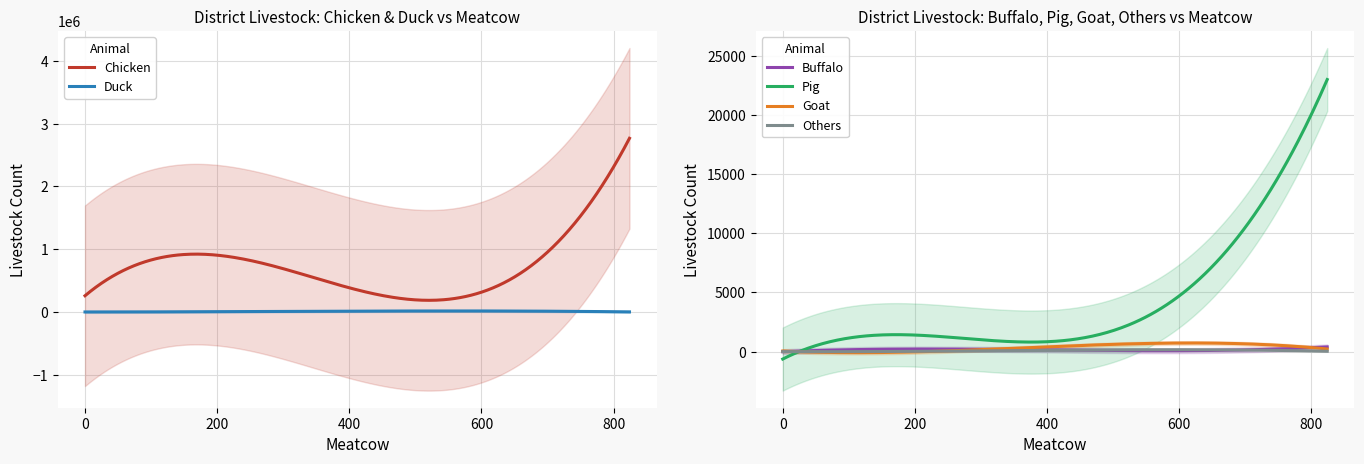

True or false: Duck and Chicken intersect in this chart.

False